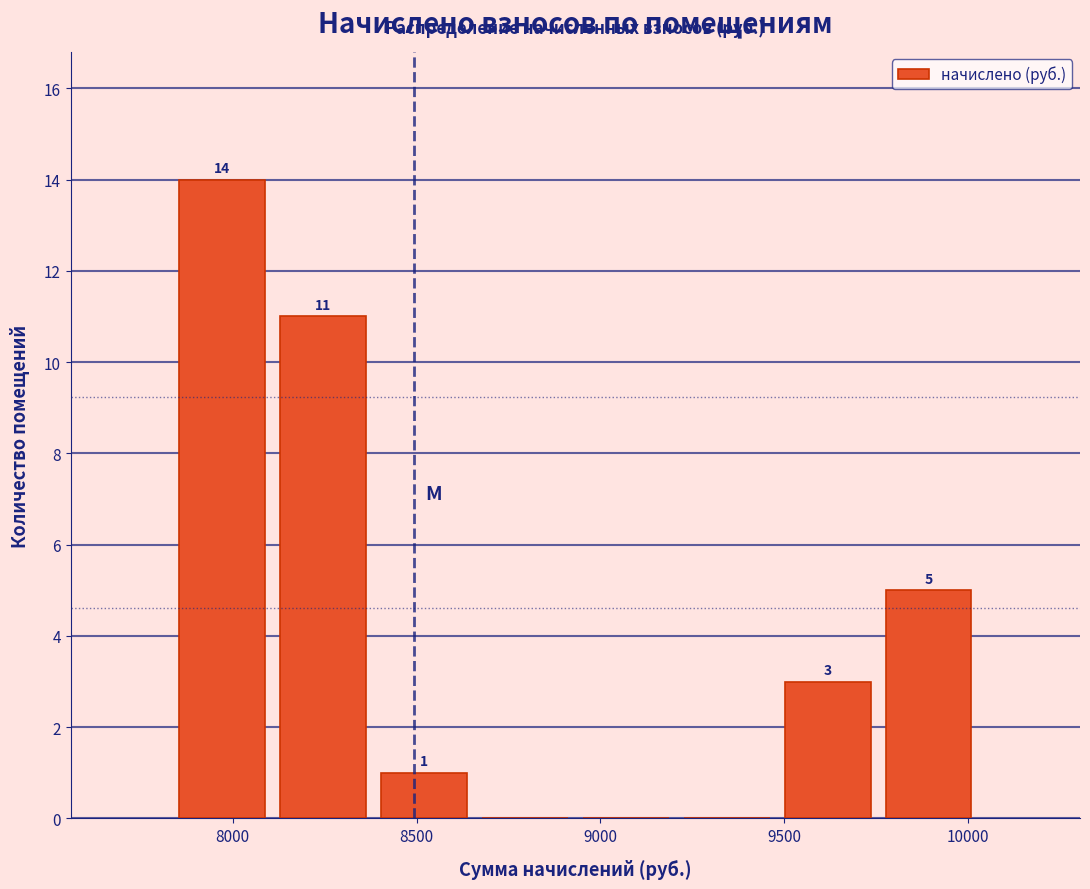

Over which range of the x-axis is the bar tallest?

7850 to 8100